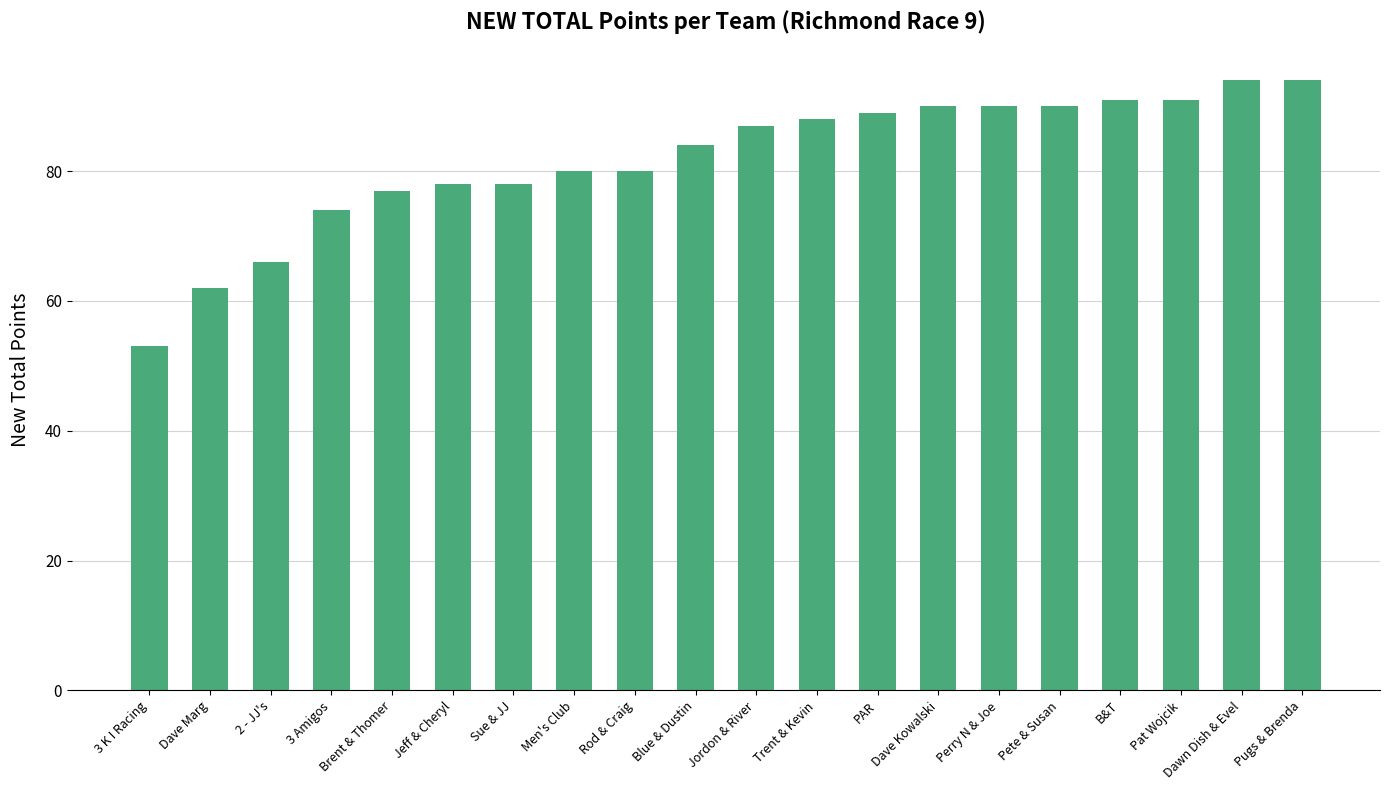

What is the change in value from Trent & Kevin to Pete & Susan?

+2